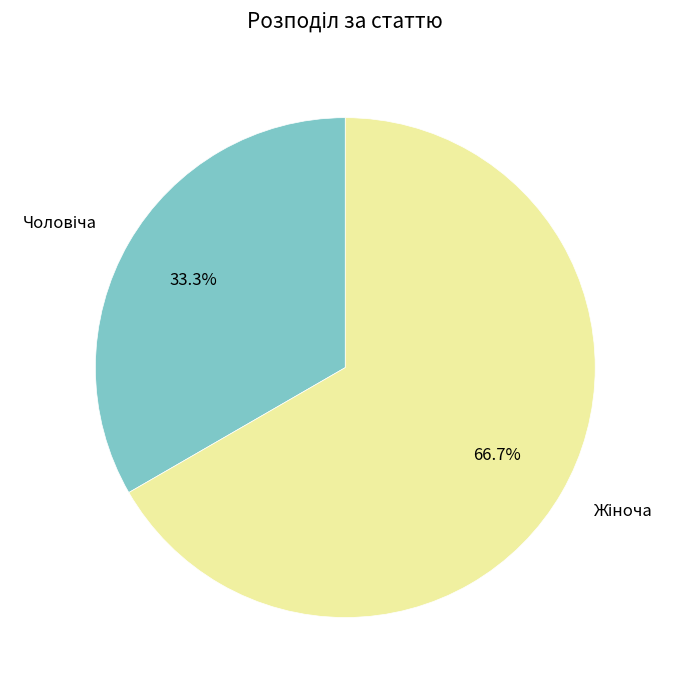

Does any single category account for the majority?

Yes